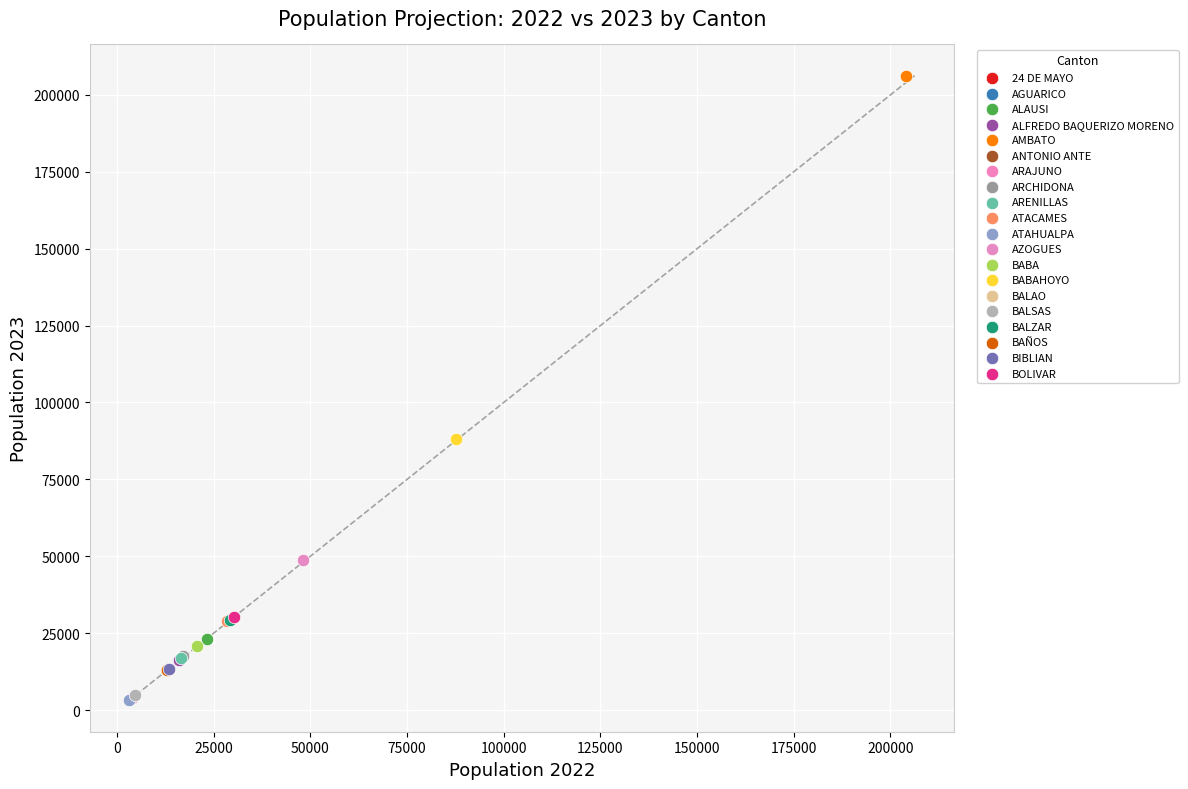

What are all the series names shown in the legend?

24 DE MAYO, AGUARICO, ALAUSI, ALFREDO BAQUERIZO MORENO, AMBATO, ANTONIO ANTE, ARAJUNO, ARCHIDONA, ARENILLAS, ATACAMES, ATAHUALPA, AZOGUES, BABA, BABAHOYO, BALAO, BALSAS, BALZAR, BAÑOS, BIBLIAN, BOLIVAR